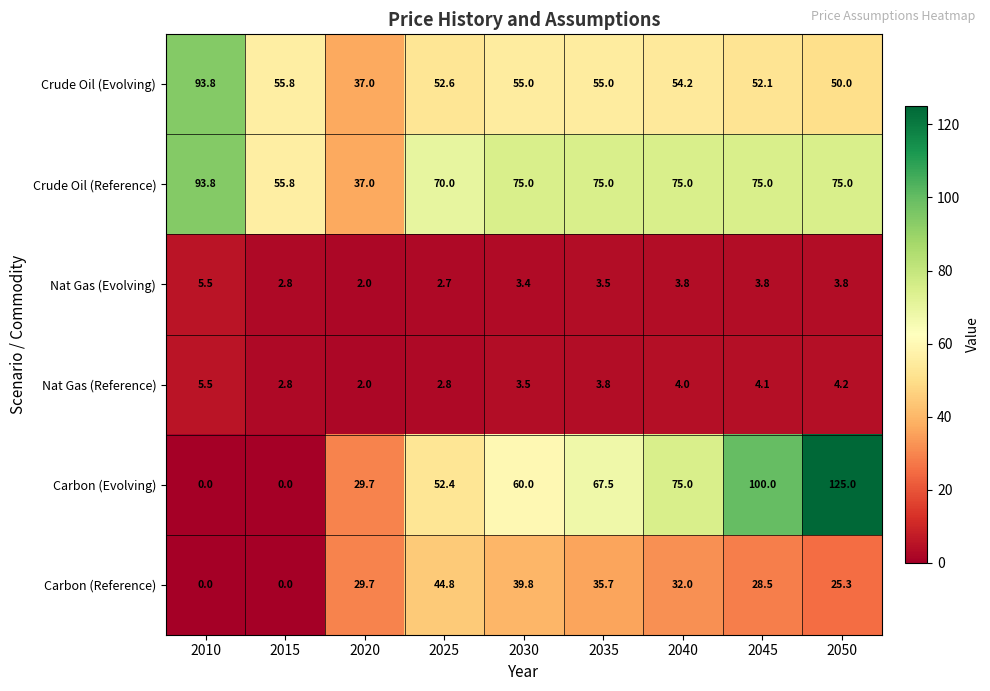

Which series has the largest range (max minus min)?

Carbon (Evolving)